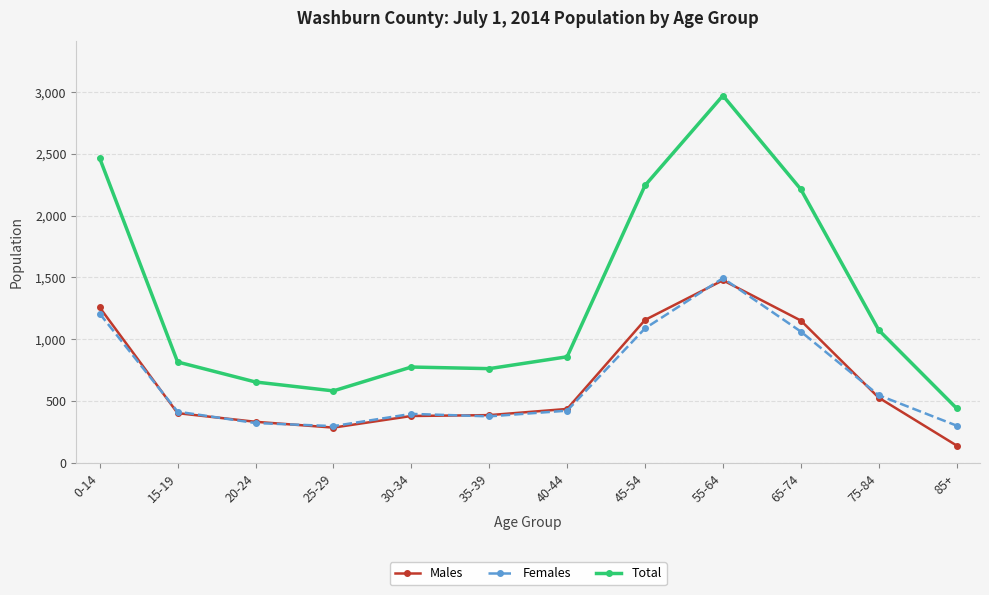

What is the total value across all series at 85+?

882